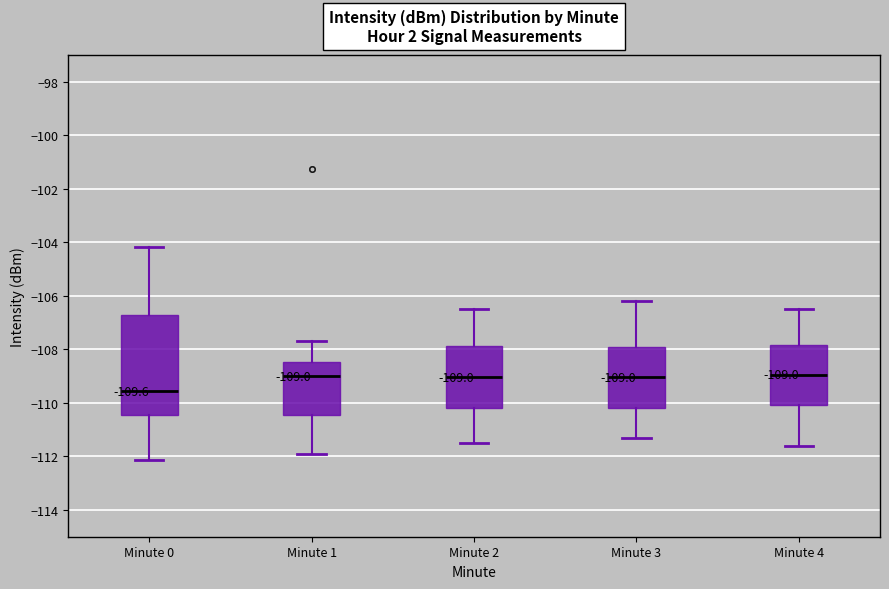

Comparing the boxes themselves (not the whiskers), which one is the tallest?

Minute 0